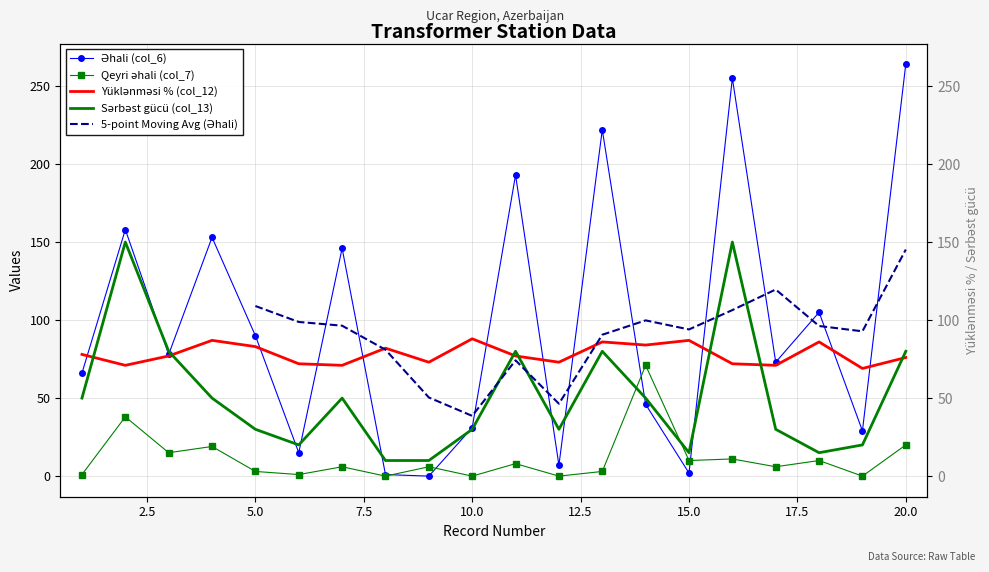

What is the difference between the maximum and second lowest values in the Sərbəst gücü (col_13) series?

140